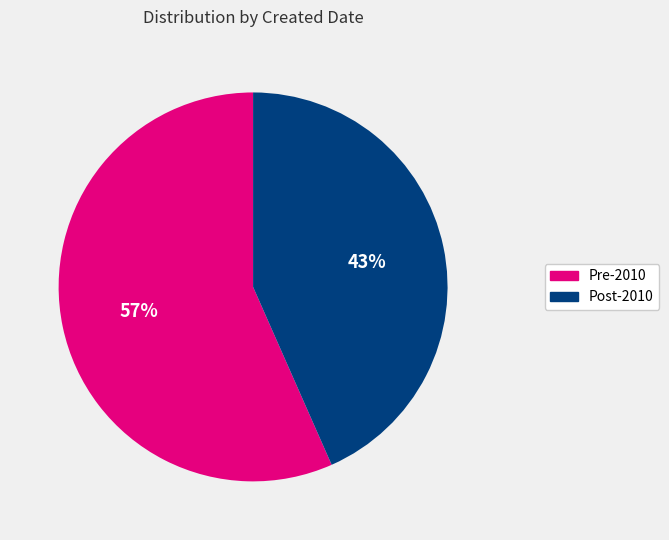

To the nearest percent, what portion does Post-2010 represent?

43%